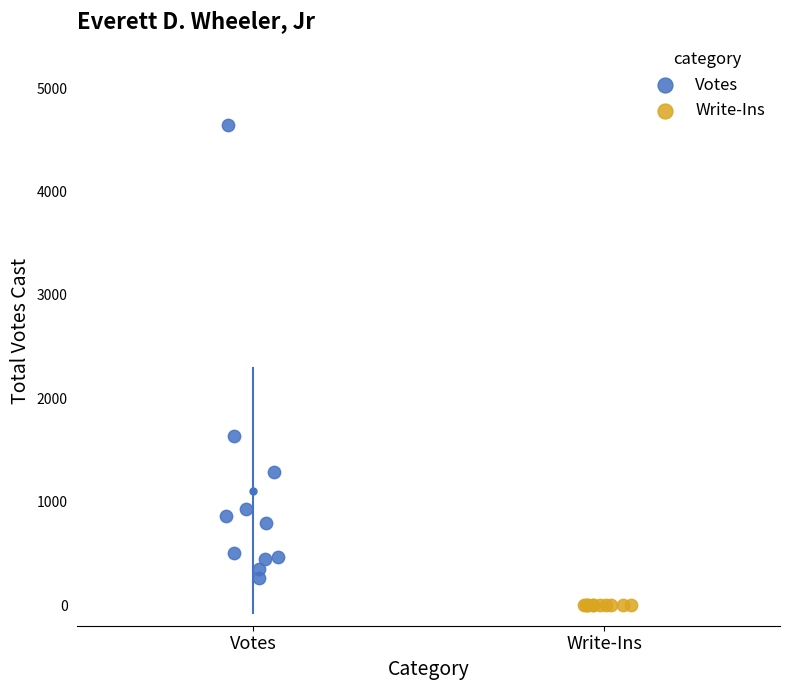

Which series contains the lowest Y value?

Write-Ins